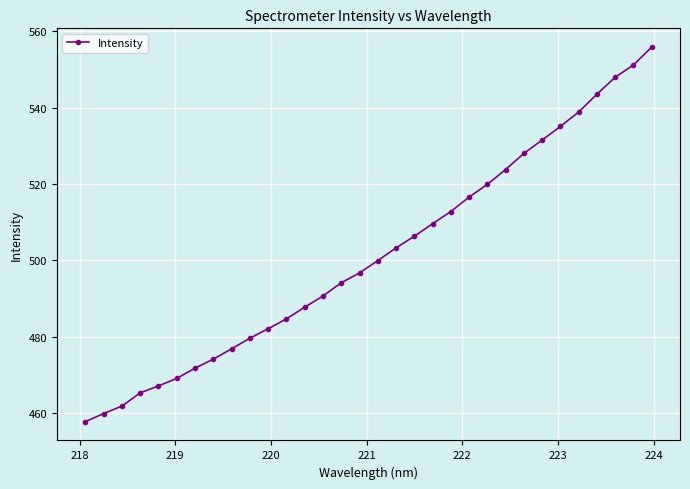

What is the difference between the maximum and second lowest values?

95.9